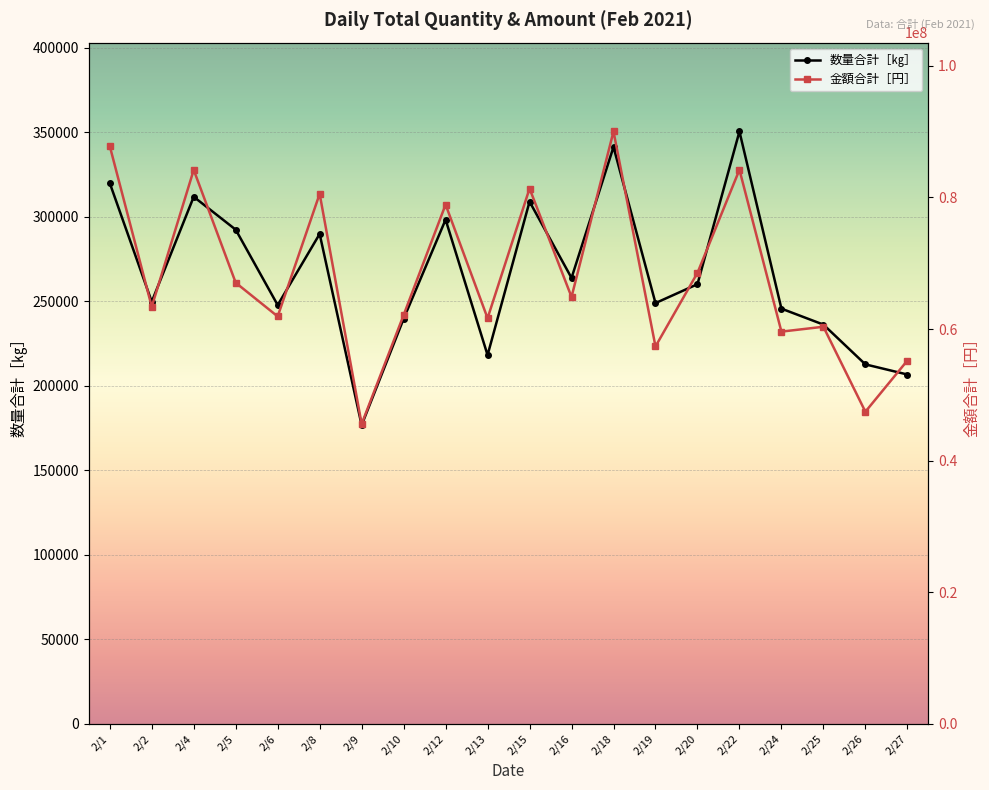

Which has a higher value, 2/27 or 2/2?

2/2